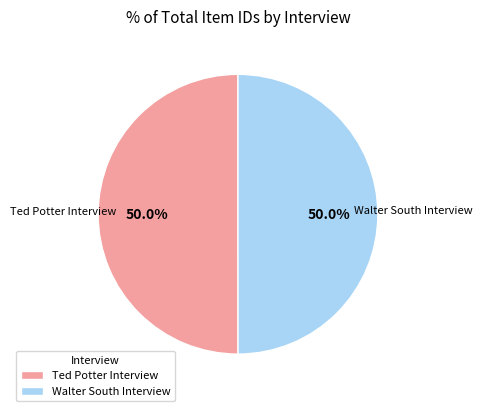

Approximately how many times larger is the value at Ted Potter Interview compared to Walter South Interview?

1.0